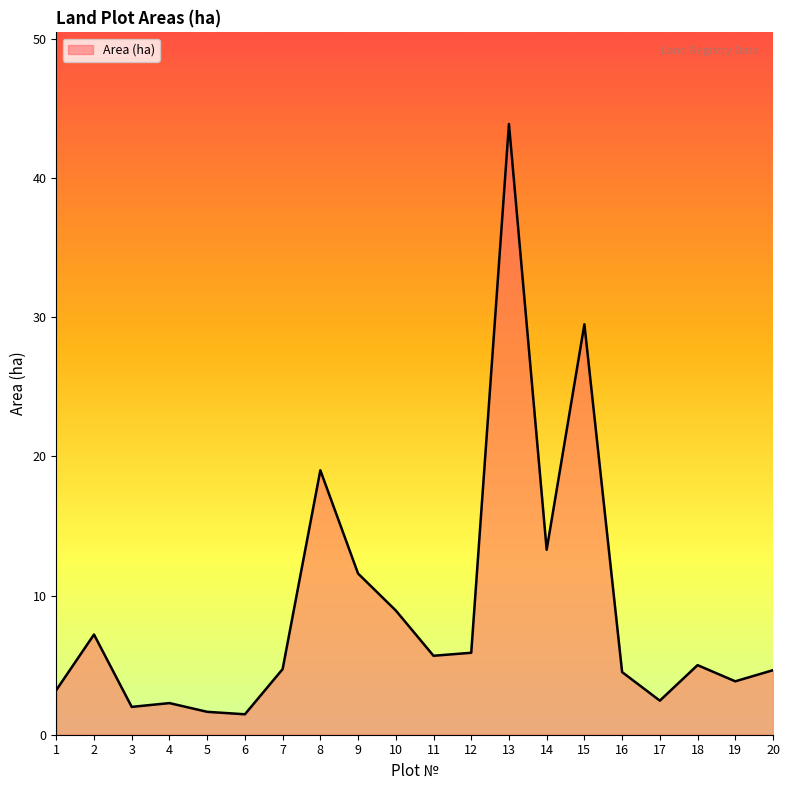

What is the difference between the maximum and minimum values?

42.4